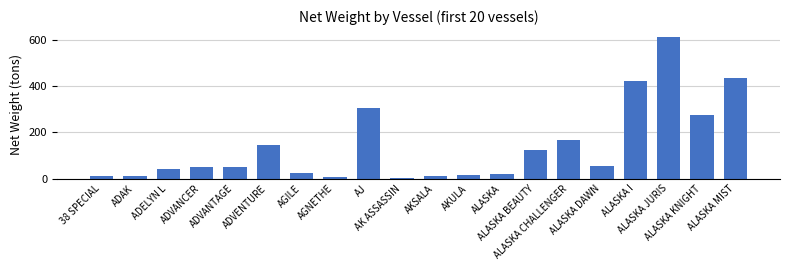

What is the maximum value shown in the chart?

611